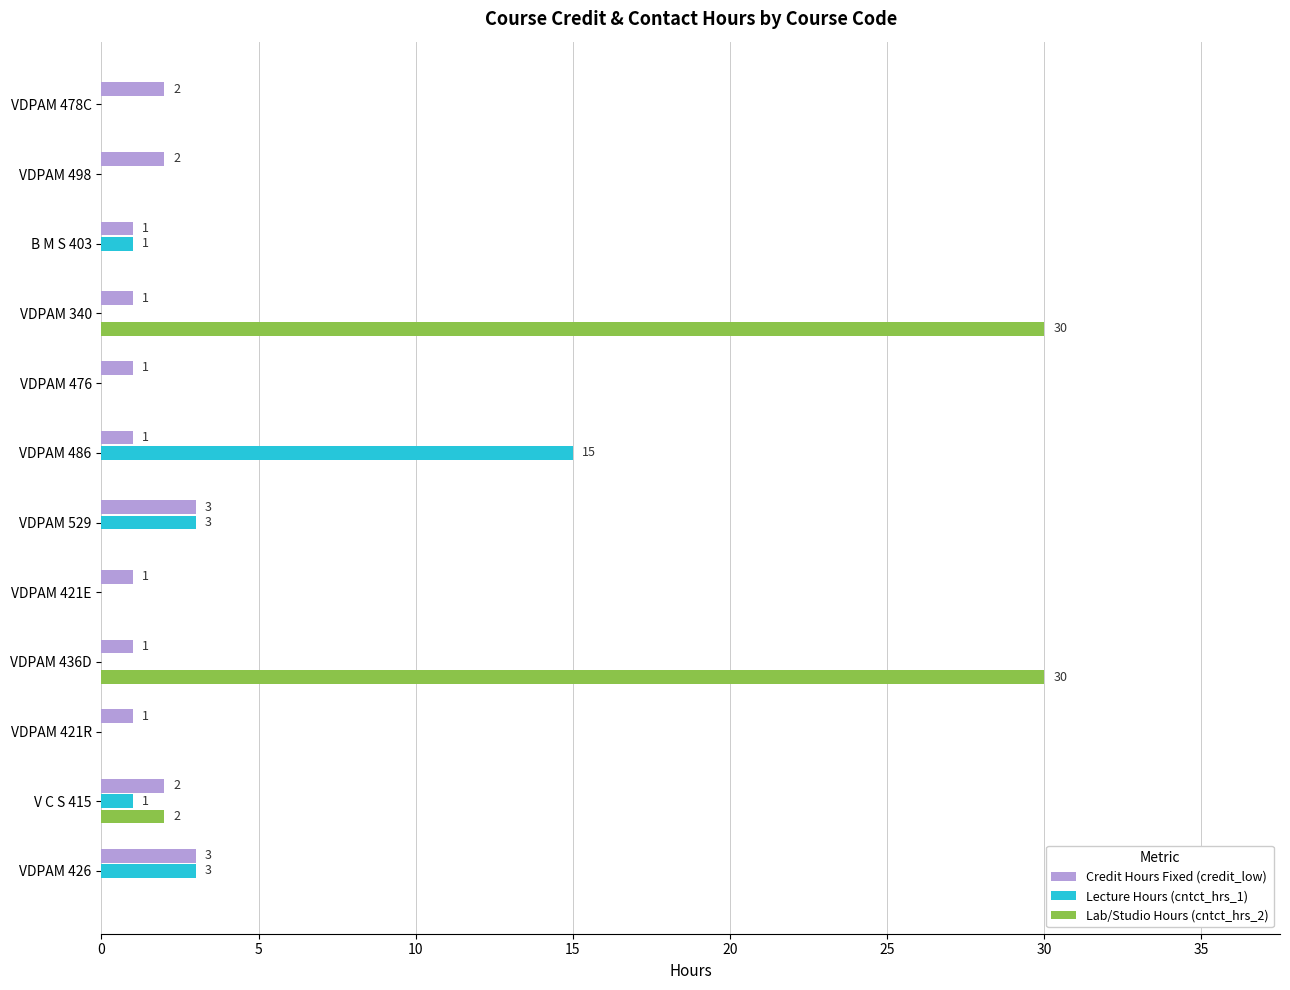

What is the total value across all series at VDPAM 486?

16